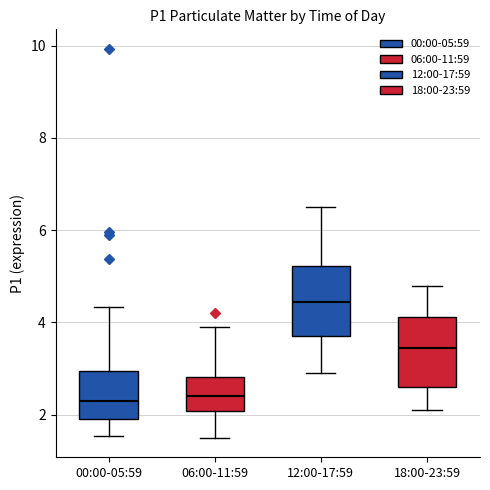

Where is the upper edge of the box for 12:00-17:59 on the y-axis? The values are not printed on the chart, so give them approximately, as read against the axis.

5.2